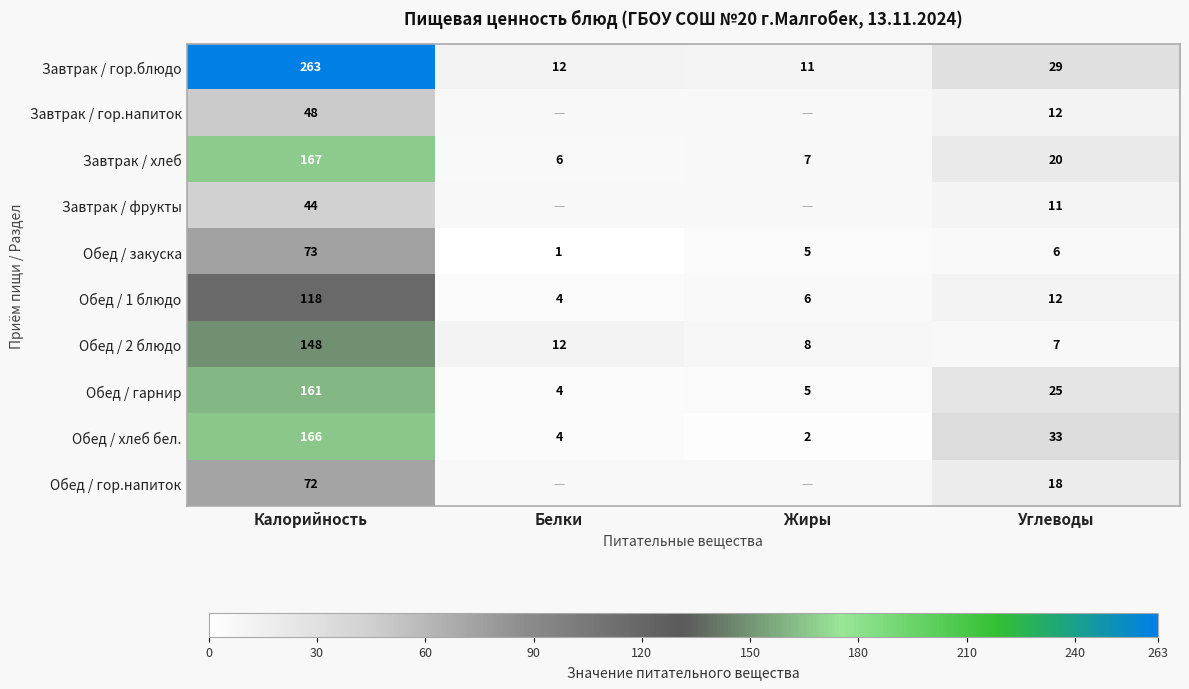

At which label does Обед / хлеб бел. first exceed 33?

Калорийность